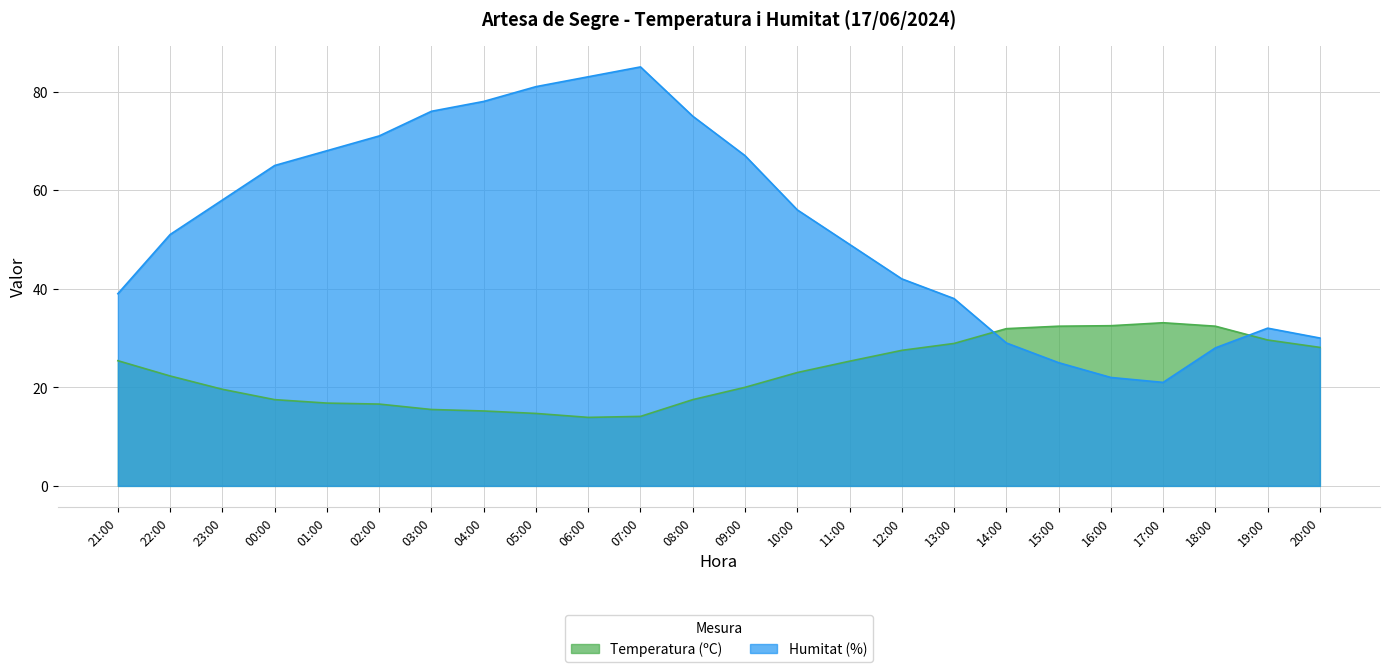

Between which two adjacent categories do Humitat (%) and Temperatura (ºC) first intersect?

13:00 and 14:00